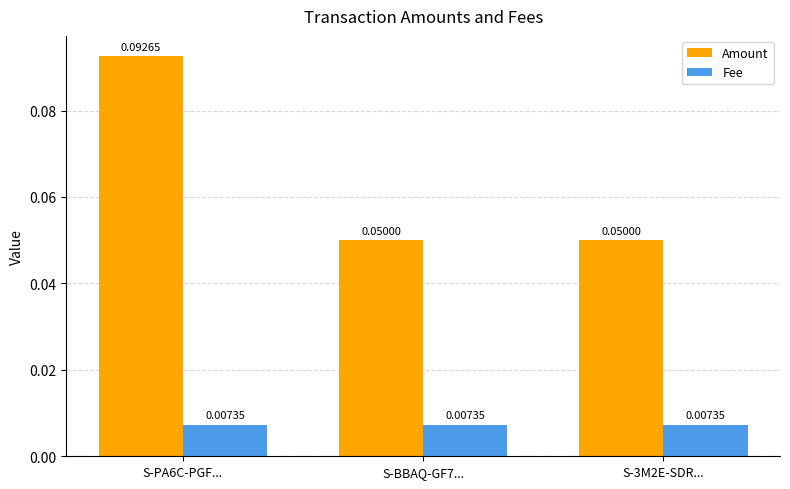

What position from the right is S-3M2E-SDR...?

1